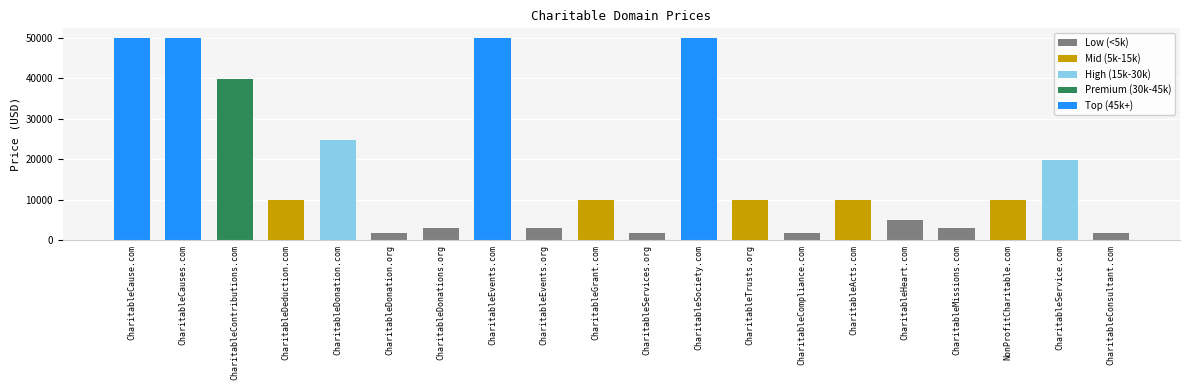

Which has a higher value, CharitableTrusts.org or CharitableDonation.com?

CharitableDonation.com